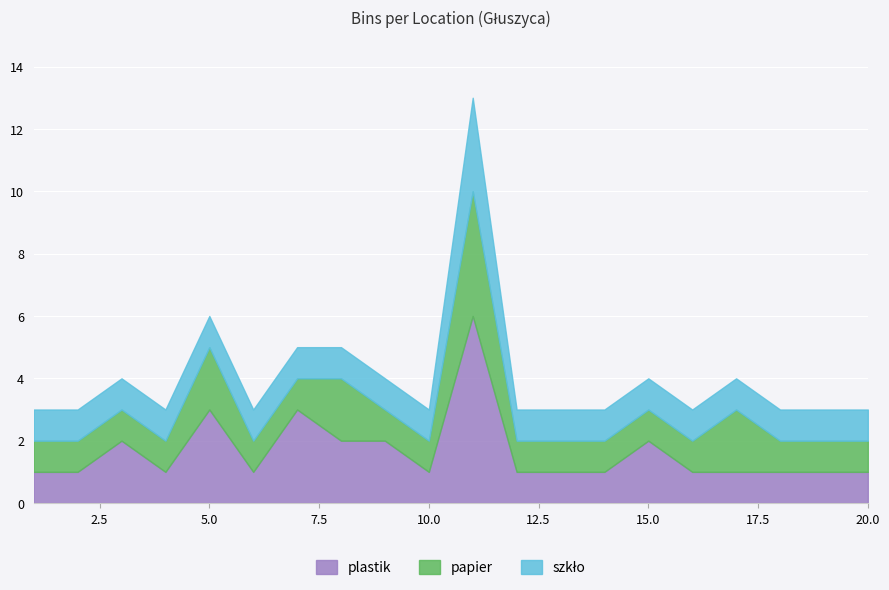

Rank the series by their maximum value, from highest to lowest.

plastik, papier, szkło